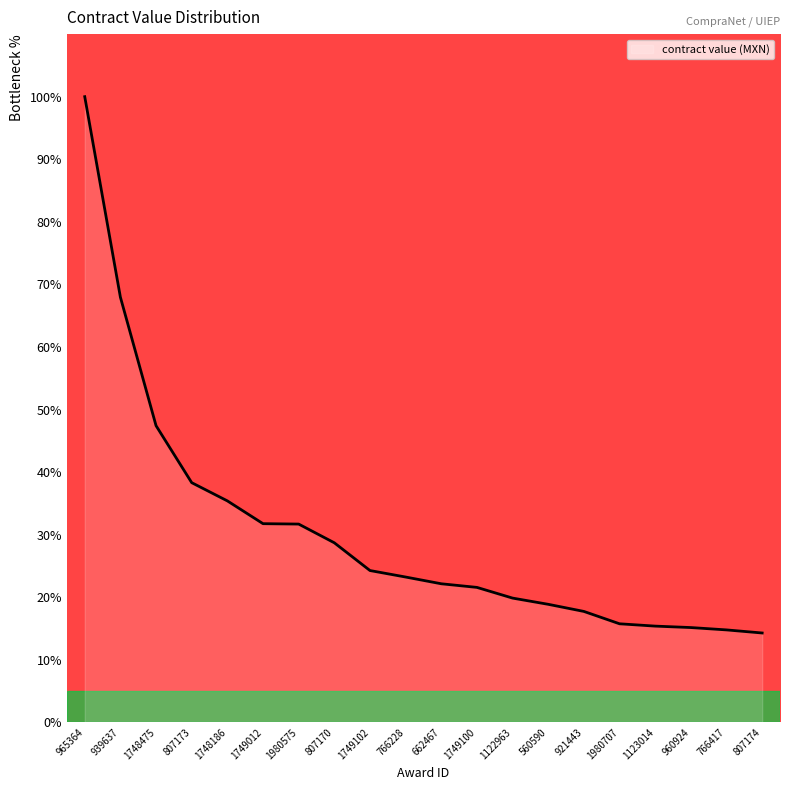

The chart shows a value of 9.2 at 1123014. True or false?

False